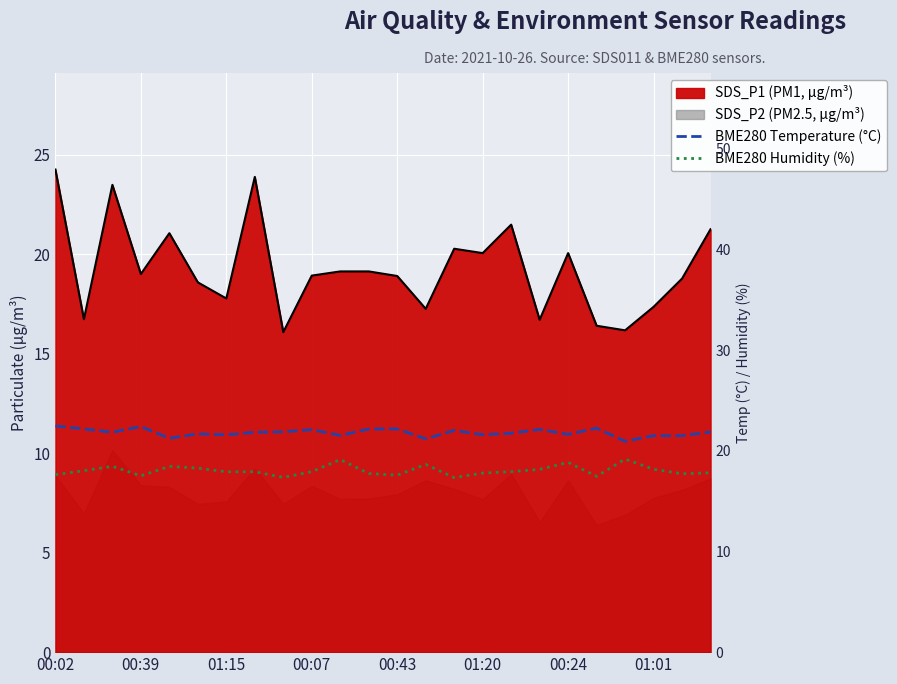

True or false: BME280 Humidity (%) and BME280 Temperature (°C) cross at least once.

False